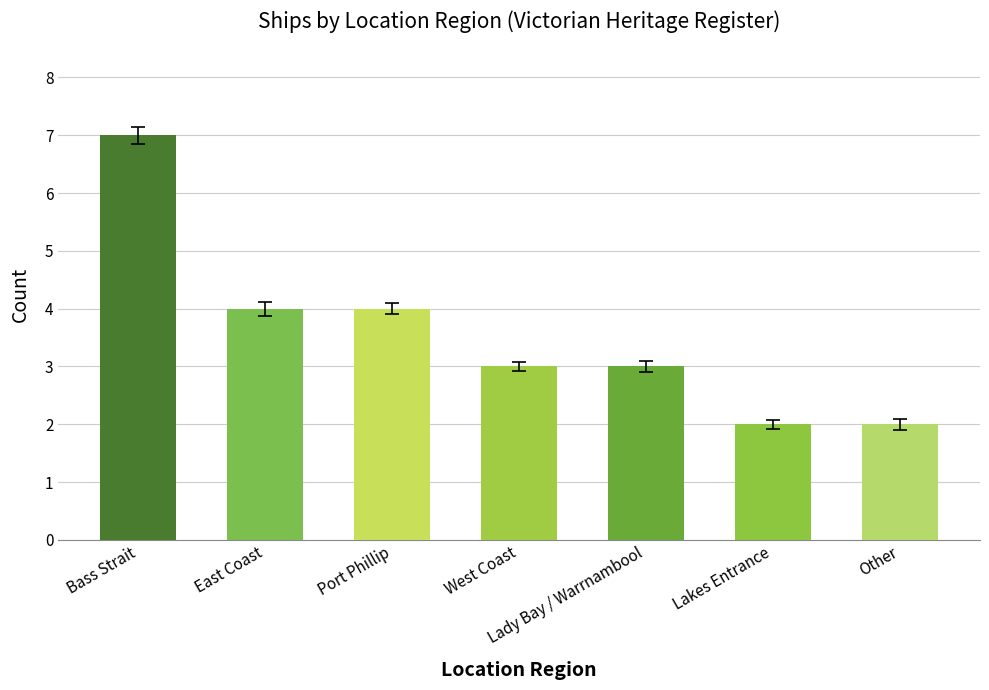

What is the sum of the values at West Coast and East Coast?

7